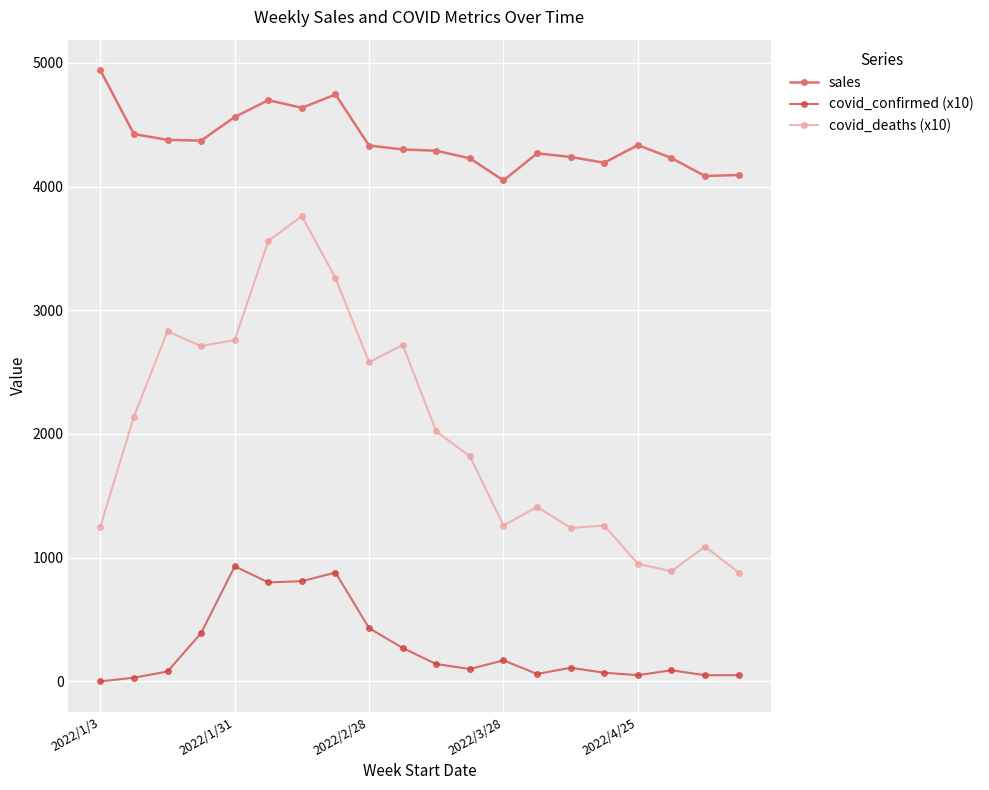

What is the greatest value displayed?

4940